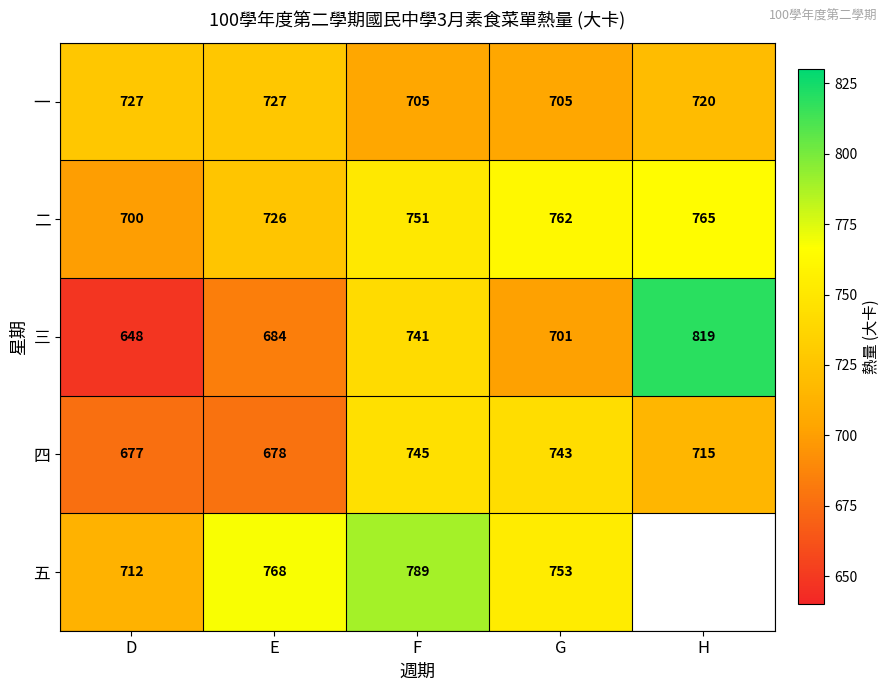

True or false: 五 has a value of 298 at D.

False